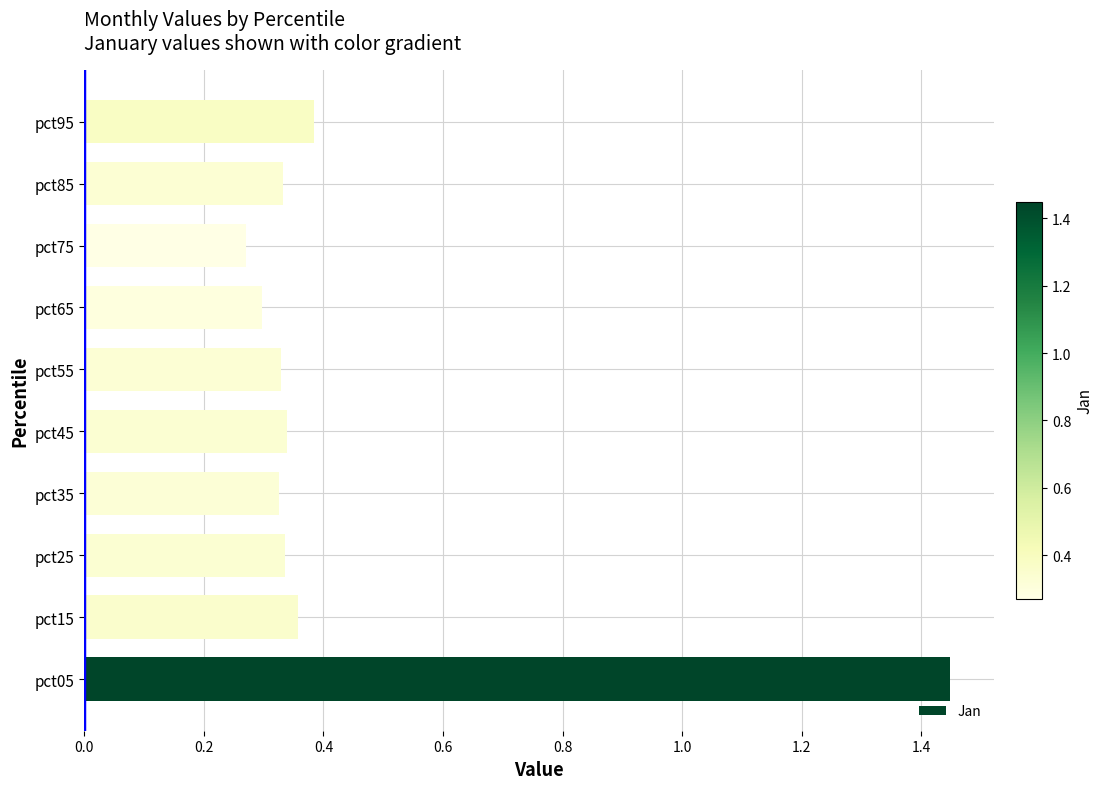

Which has a higher value, pct25 or pct75?

pct25